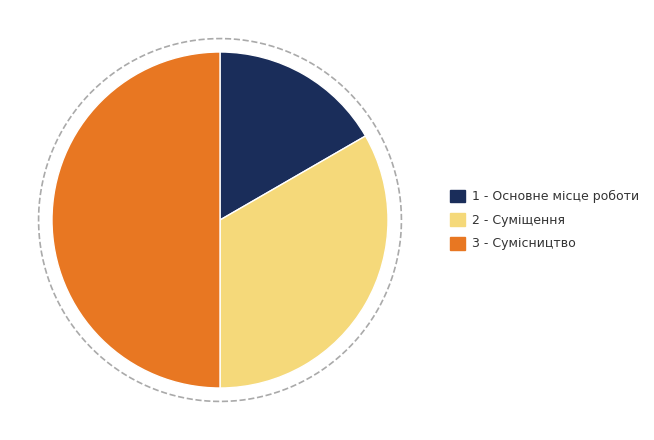

How much of the chart is everything except Суміщення?

66.7%